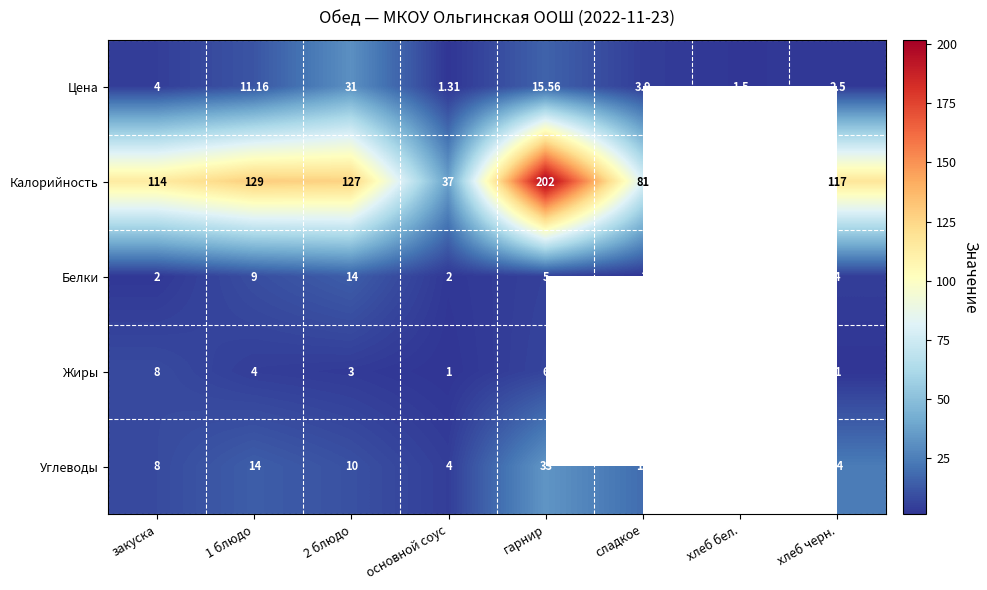

Between 2 блюдо and основной соус, which series saw the biggest shift?

Калорийность